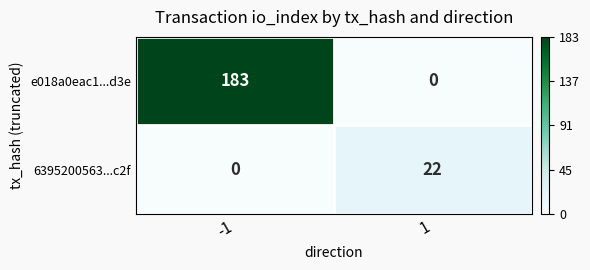

Count the number of categories in the chart.

2